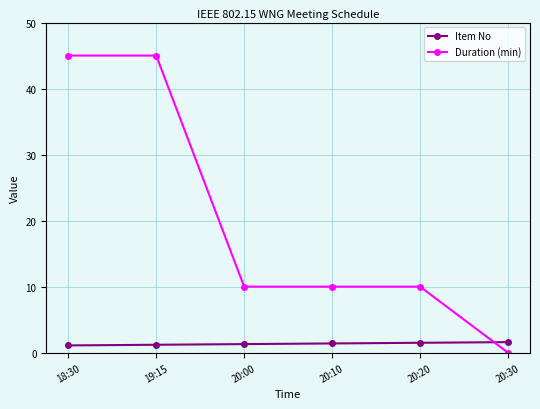

What are all the series names shown in the legend?

Item No, Duration (min)